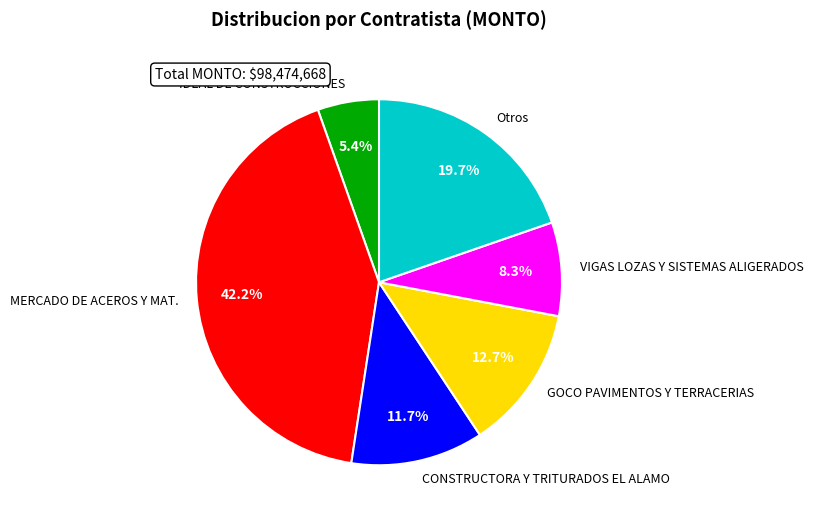

How many slices are in this pie chart?

6